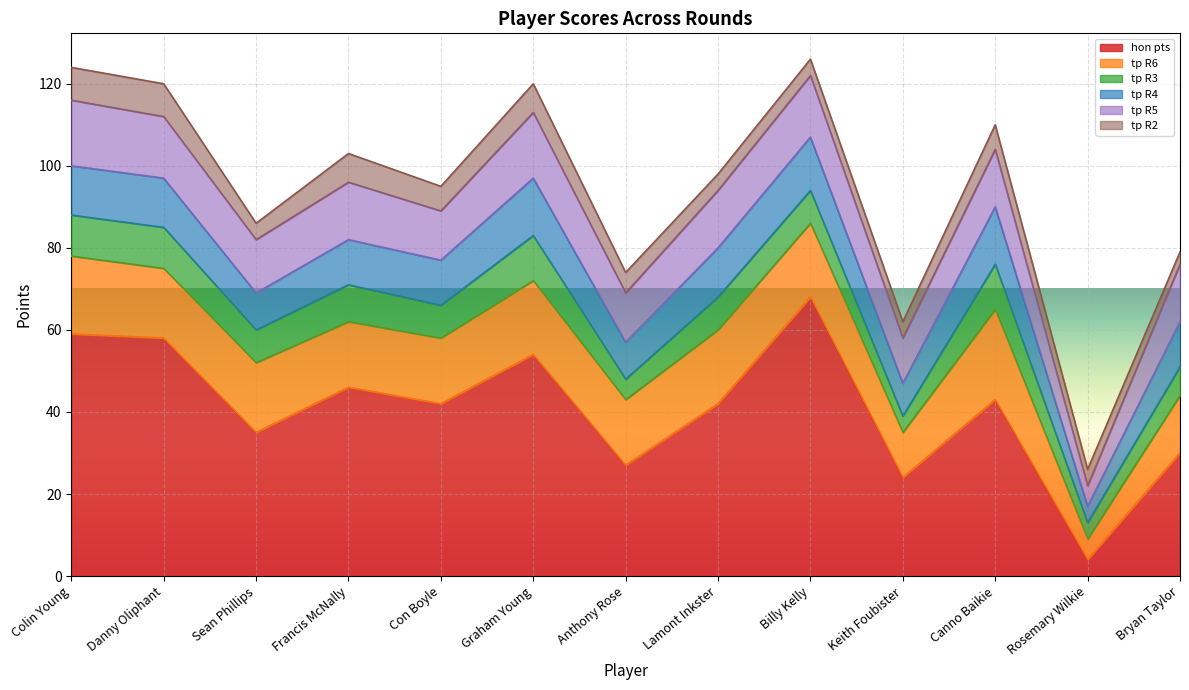

Reading left to right, extract all data points from this chart.

hon pts: Colin Young=59	Danny Oliphant=58	Sean Phillips=35	Francis McNally=46	Con Boyle=42	Graham Young=54	Anthony Rose=27	Lamont Inkster=42	Billy Kelly=68	Keith Foubister=24	Canno Baikie=43	Rosemary Wilkie=4	Bryan Taylor=30
tp R6: Colin Young=19	Danny Oliphant=17	Sean Phillips=17	Francis McNally=16	Con Boyle=16	Graham Young=18	Anthony Rose=16	Lamont Inkster=18	Billy Kelly=18	Keith Foubister=11	Canno Baikie=22	Rosemary Wilkie=5	Bryan Taylor=14
tp R3: Colin Young=10	Danny Oliphant=10	Sean Phillips=8	Francis McNally=9	Con Boyle=8	Graham Young=11	Anthony Rose=5	Lamont Inkster=8	Billy Kelly=8	Keith Foubister=4	Canno Baikie=11	Rosemary Wilkie=4	Bryan Taylor=7
tp R4: Colin Young=12	Danny Oliphant=12	Sean Phillips=9	Francis McNally=11	Con Boyle=11	Graham Young=14	Anthony Rose=9	Lamont Inkster=12	Billy Kelly=13	Keith Foubister=8	Canno Baikie=14	Rosemary Wilkie=4	Bryan Taylor=11
tp R5: Colin Young=16	Danny Oliphant=15	Sean Phillips=13	Francis McNally=14	Con Boyle=12	Graham Young=16	Anthony Rose=12	Lamont Inkster=14	Billy Kelly=15	Keith Foubister=11	Canno Baikie=14	Rosemary Wilkie=5	Bryan Taylor=14
tp R2: Colin Young=8	Danny Oliphant=8	Sean Phillips=4	Francis McNally=7	Con Boyle=6	Graham Young=7	Anthony Rose=5	Lamont Inkster=4	Billy Kelly=4	Keith Foubister=4	Canno Baikie=6	Rosemary Wilkie=4	Bryan Taylor=3